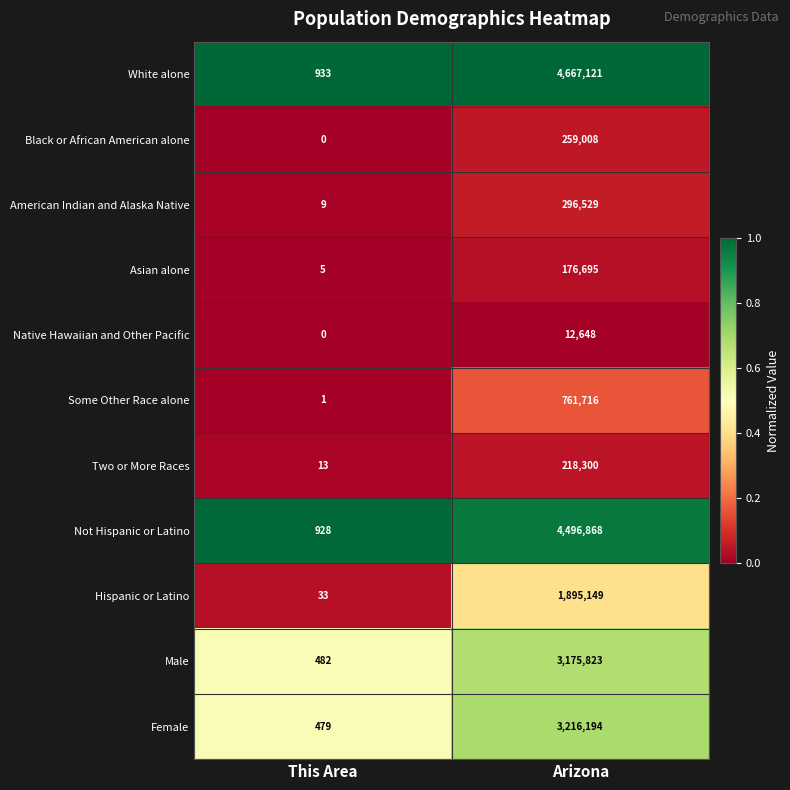

The value of Not Hispanic or Latino at This Area is 928. True or false?

True